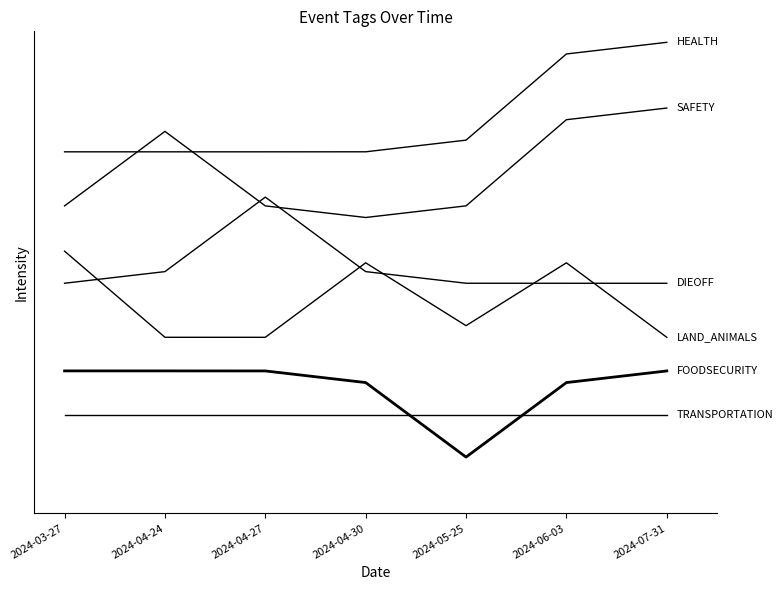

Does the chart have visible grid lines?

No